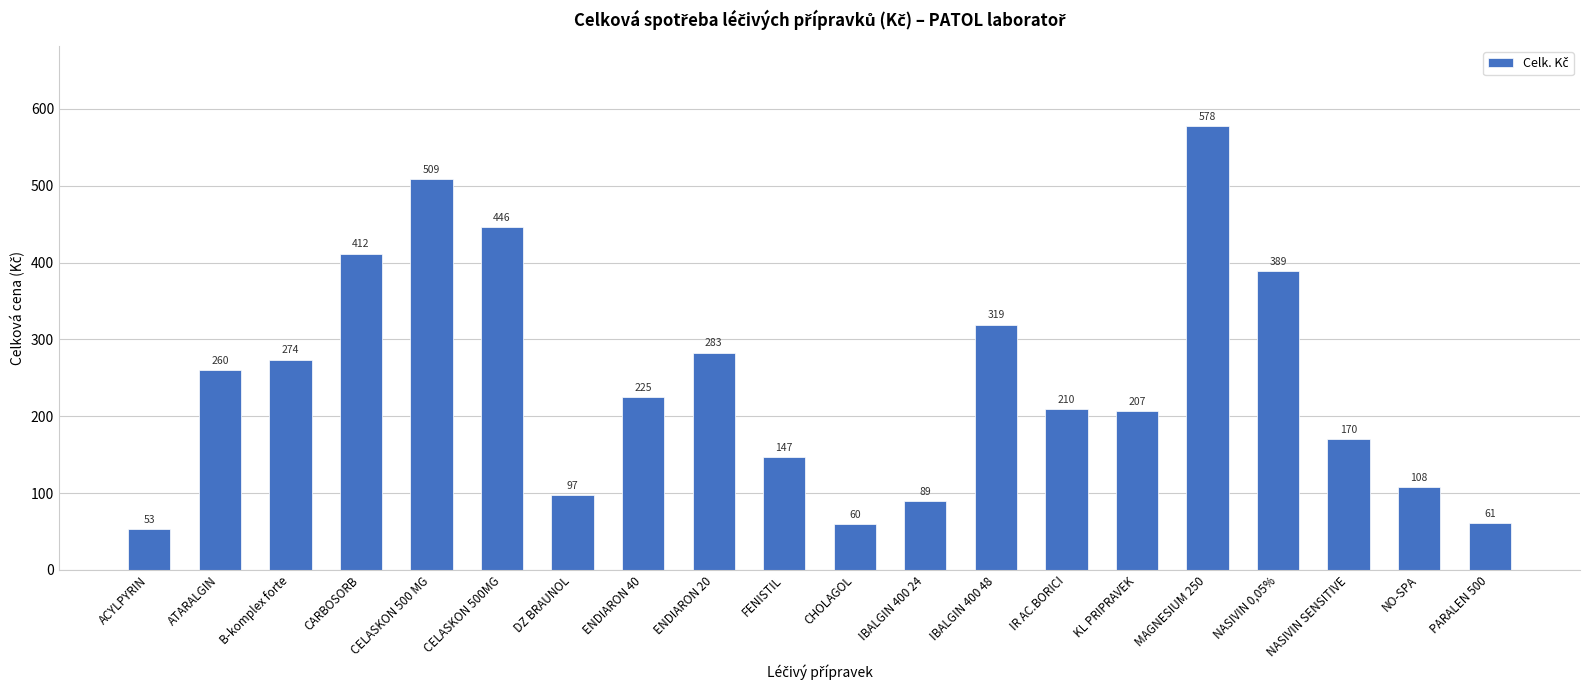

True or false: the data shows 722.3 at CELASKON 500MG.

False